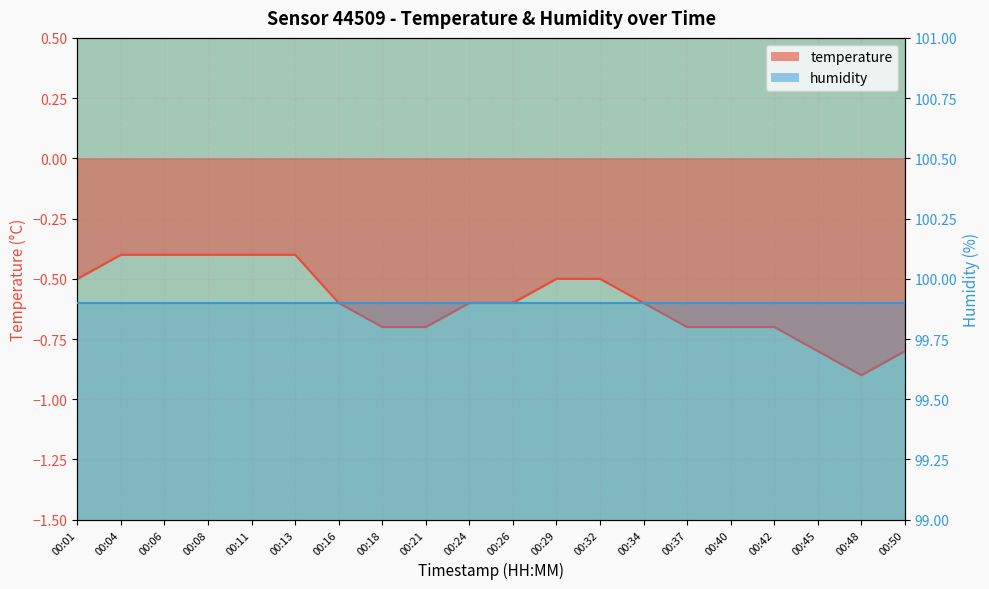

At which category does the data reach its first local valley?

00:48